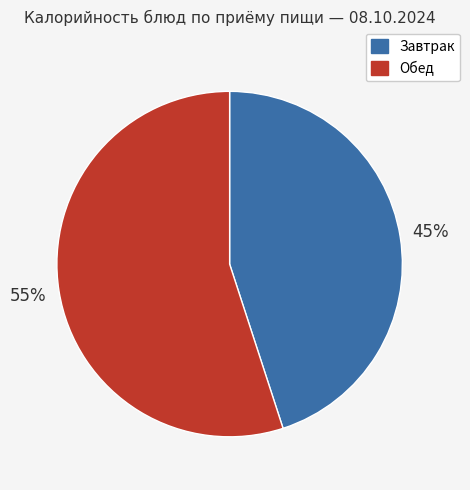

Does any single category account for the majority?

Yes